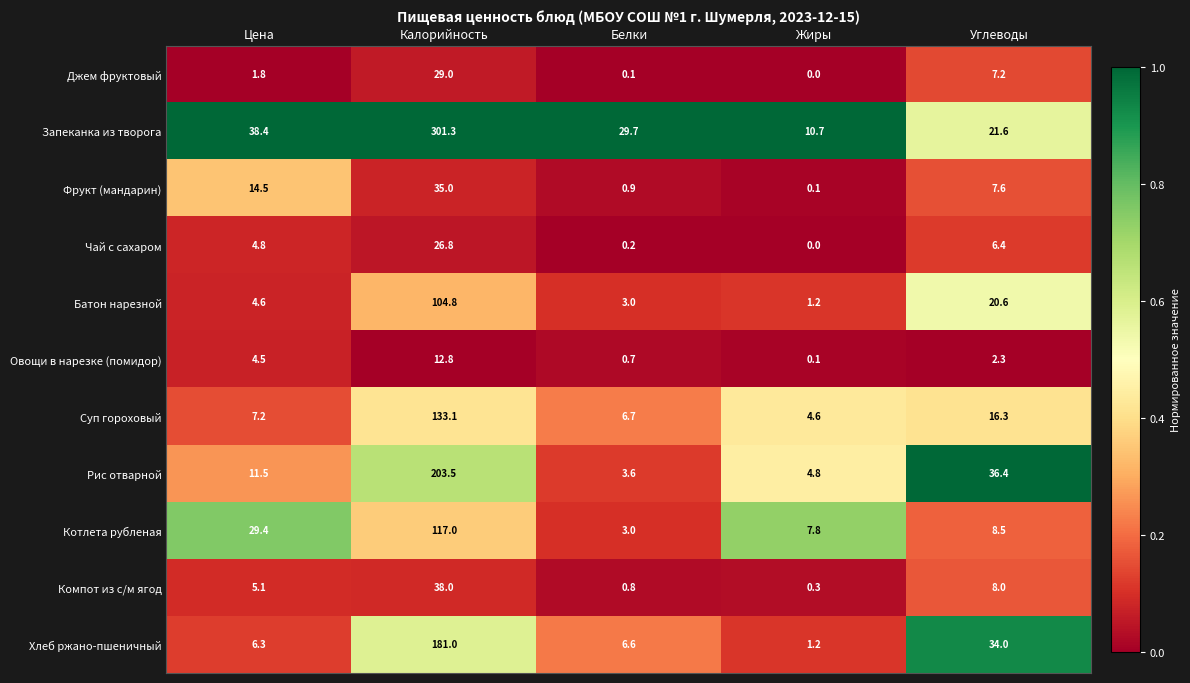

What is the sum of all Котлета рубленая values?

165.7